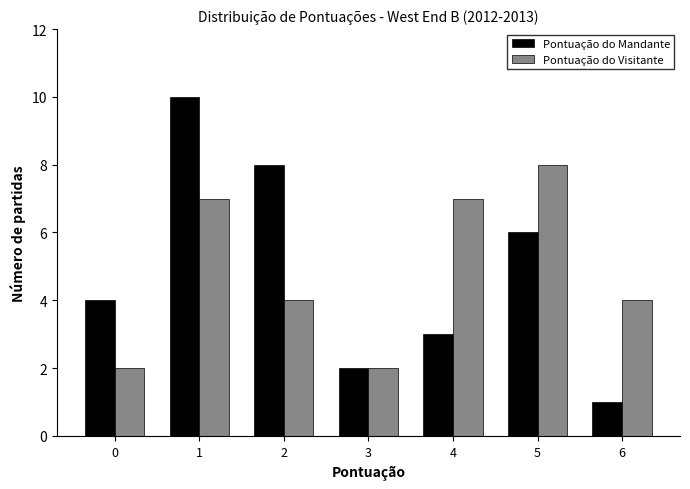

Reading left to right, what are all the values shown in this chart?

Pontuação do Mandante: 4	10	8	2	3	6	1
Pontuação do Visitante: 2	7	4	2	7	8	4